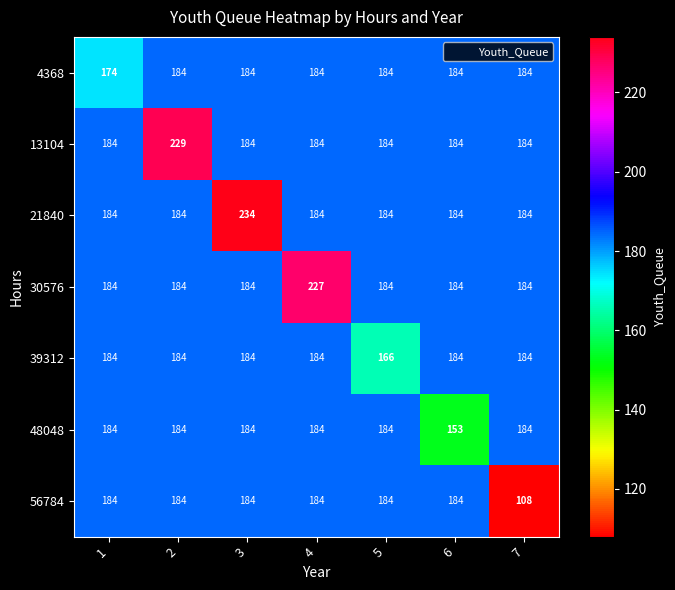

What value does the 48048 series have at 2, to the nearest 10?

180